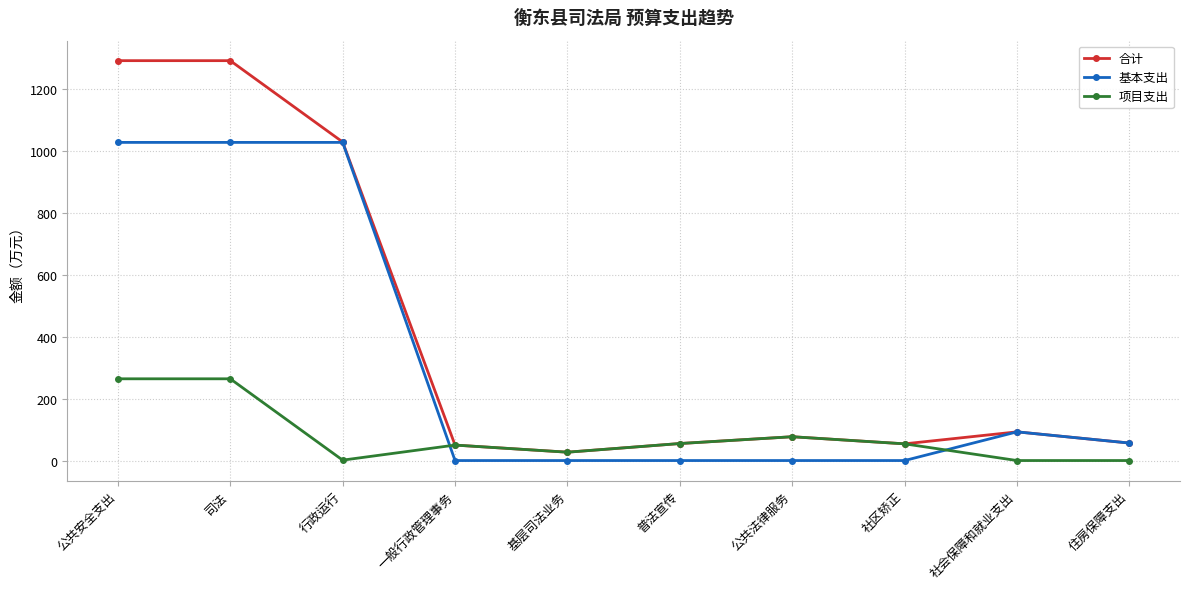

Is the value of 合计 at 基层司法业务 greater than the value of 基本支出 at 公共法律服务?

Yes